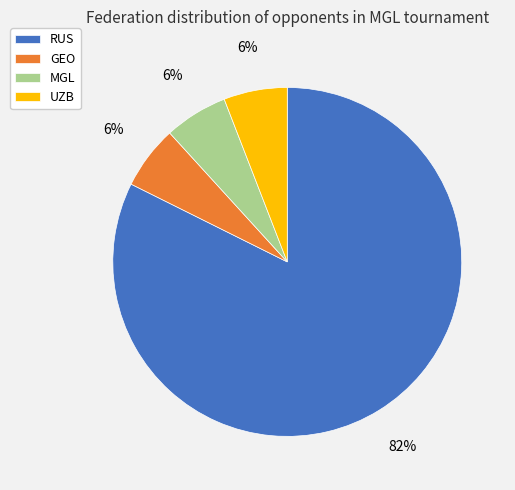

True or false: GEO accounts for 6% of the total.

True